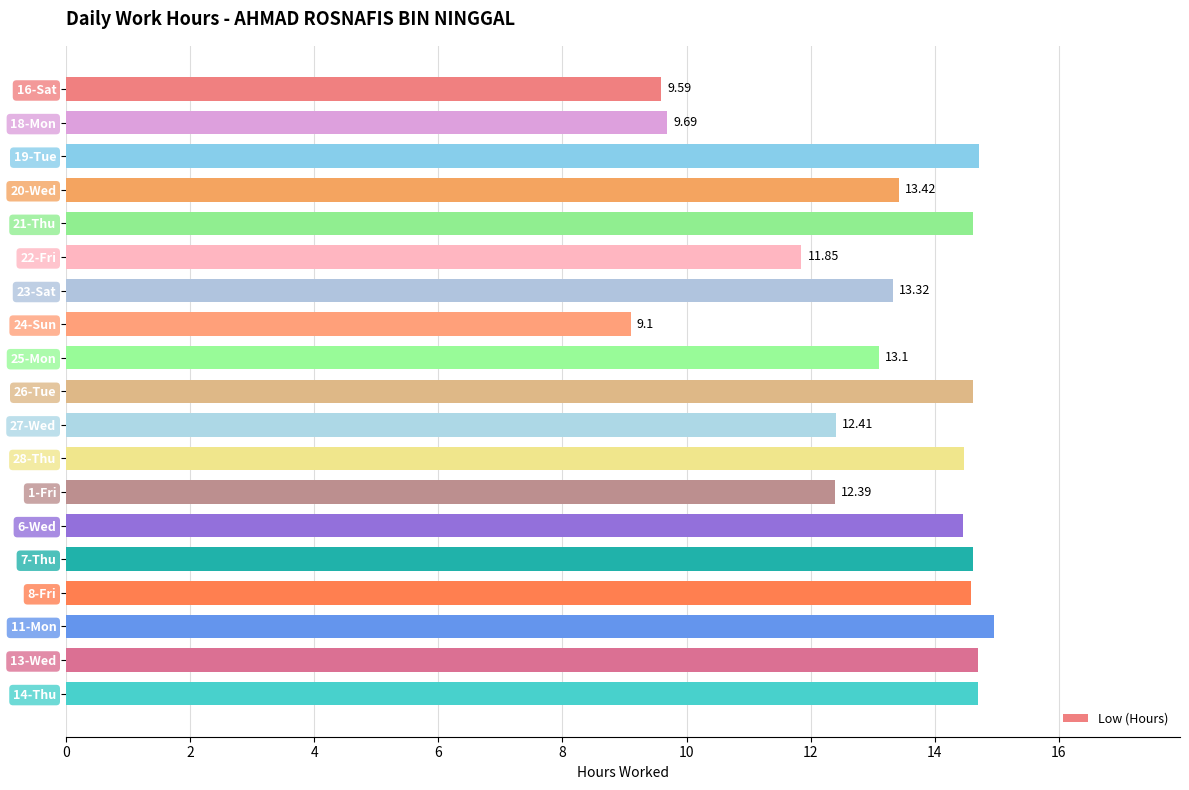

What is the difference between the maximum and minimum values?

5.9